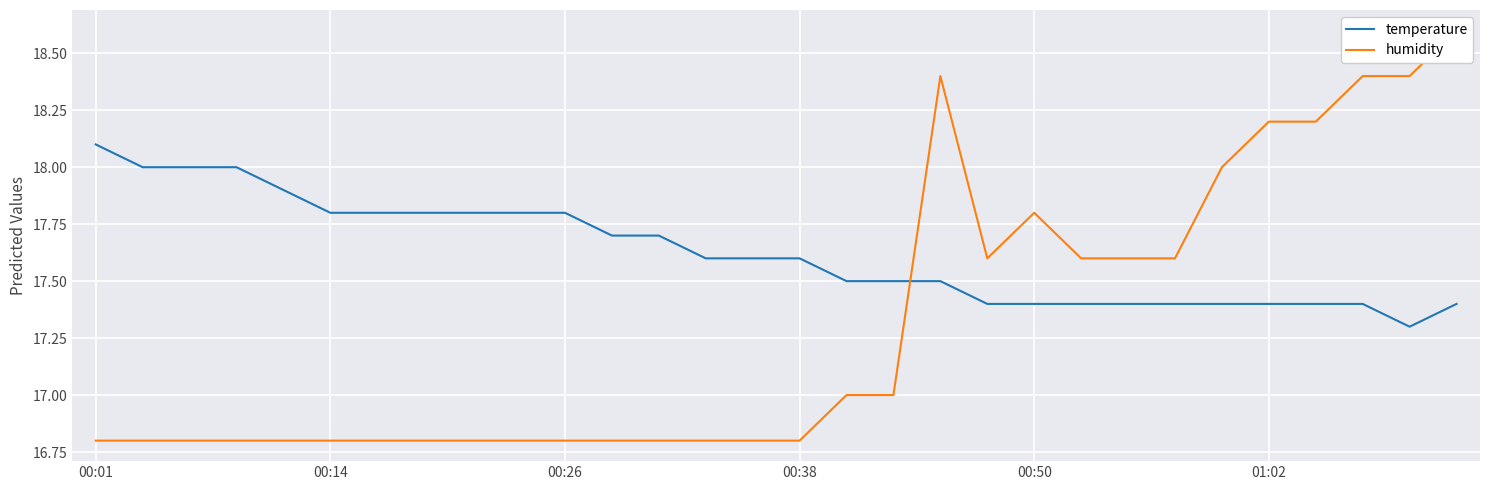

Reading left to right, list all the values displayed in this chart.

temperature: 18.1	18.0	18.0	18.0	17.9	17.8	17.8	17.8	17.8	17.8	17.8	17.7	17.7	17.6	17.6	17.6	17.5	17.5	17.5	17.4	17.4	17.4	17.4	17.4	17.4	17.4	17.4	17.4	17.3	17.4
humidity: 16.8	16.8	16.8	16.8	16.8	16.8	16.8	16.8	16.8	16.8	16.8	16.8	16.8	16.8	16.8	16.8	17.0	17.0	18.4	17.6	17.8	17.6	17.6	17.6	18.0	18.2	18.2	18.4	18.4	18.6